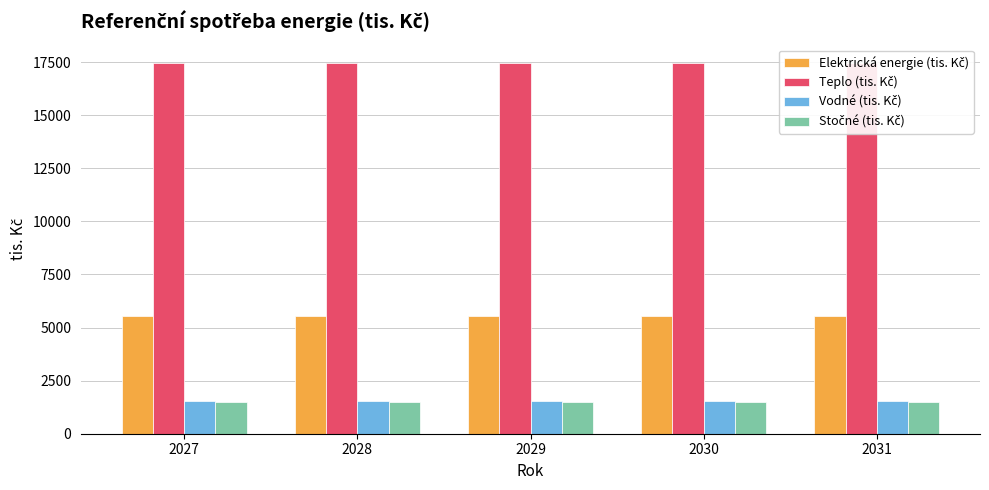

What is the spread (max minus min) of values at 2030?

15973.8